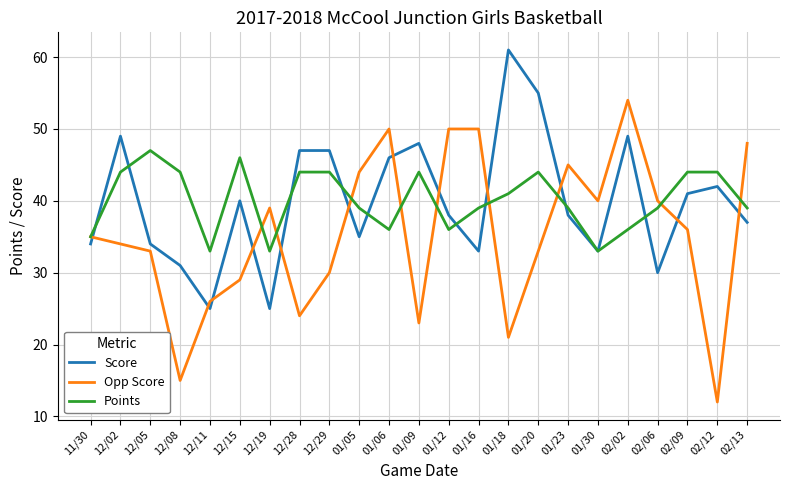

The Points series shows 26 at 02/12. True or false?

False